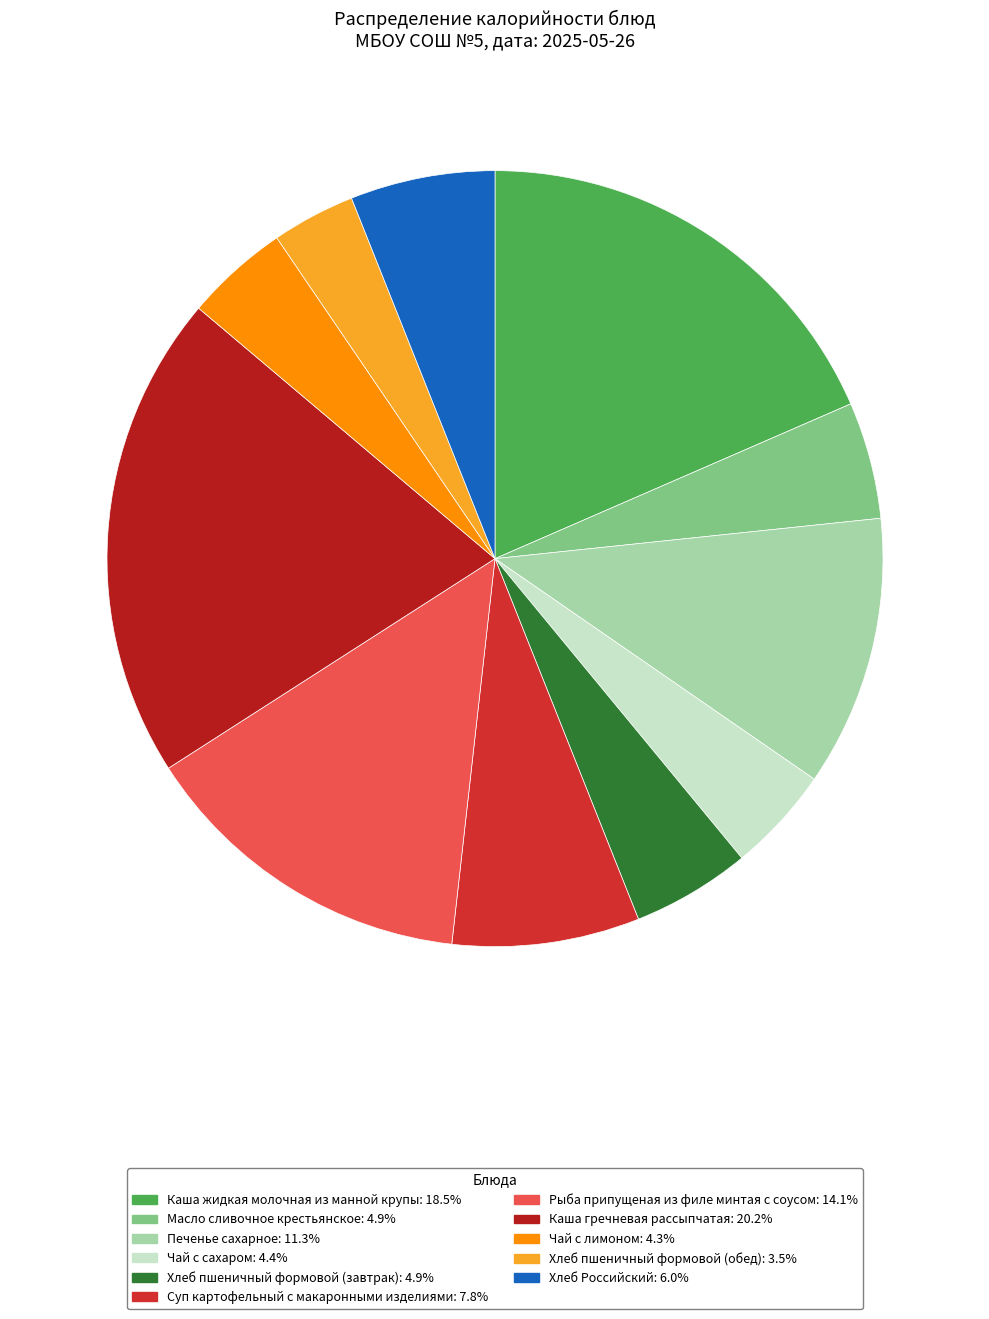

What is the largest slice in the pie chart?

Каша гречневая рассыпчатая